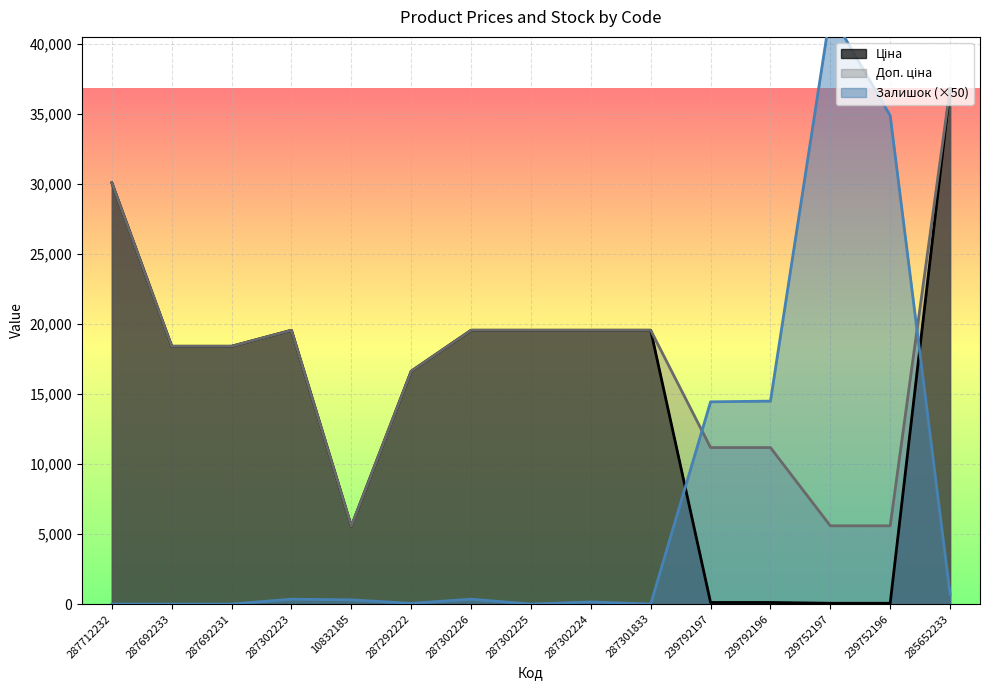

At which label does Залишок first exceed 300?

287302223